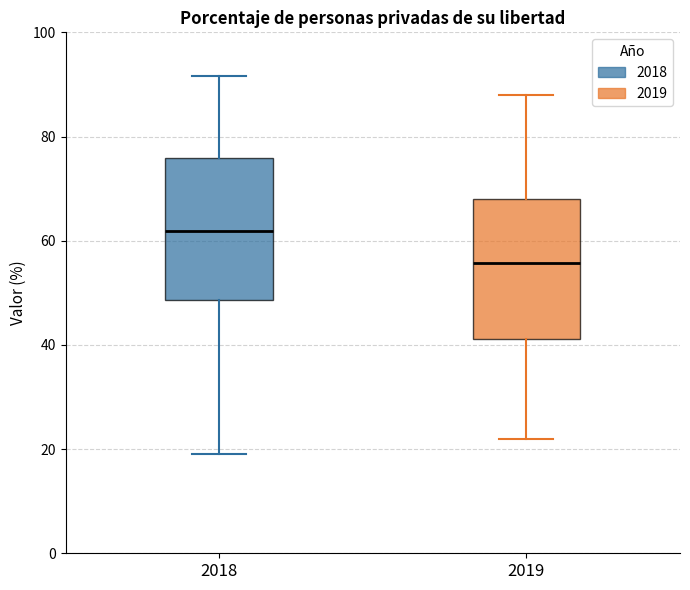

Where does the median line of the box at x = 2018 sit on the y-axis? The values are not printed on the chart, so give them approximately, as read against the axis.

62